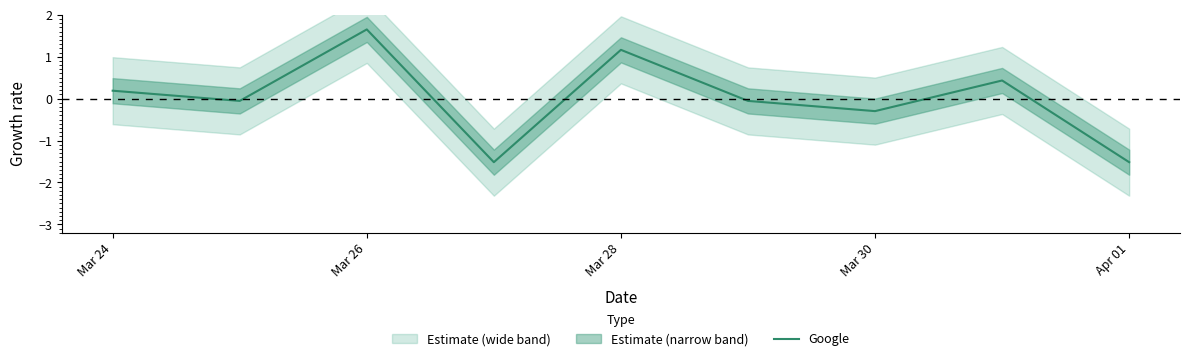

Does the chart display data point markers on the line(s)?

No